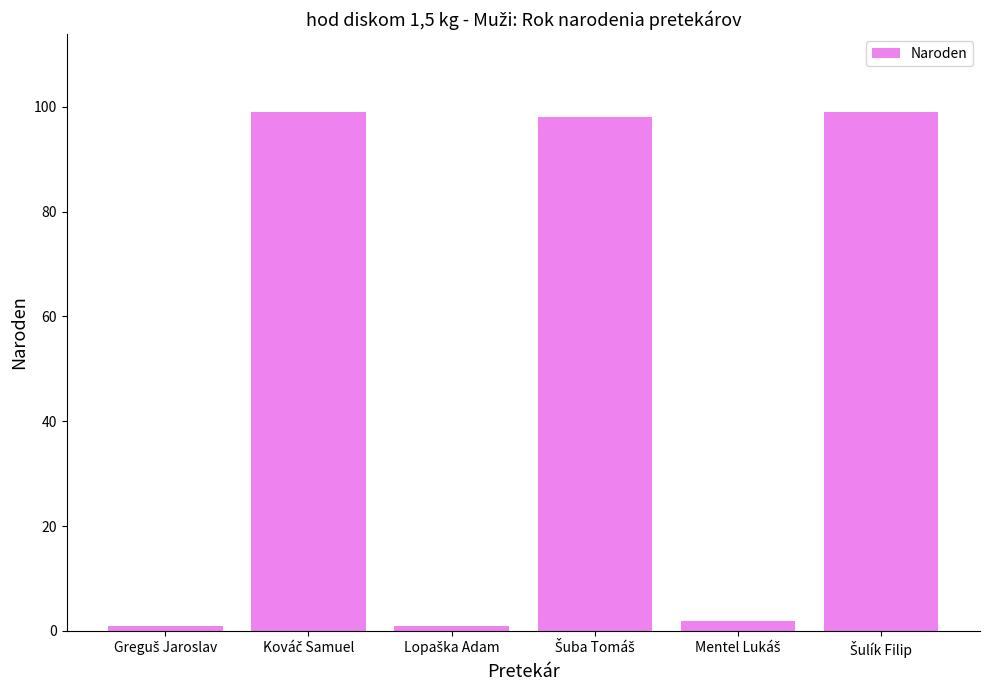

What is the difference between the maximum and minimum values?

98